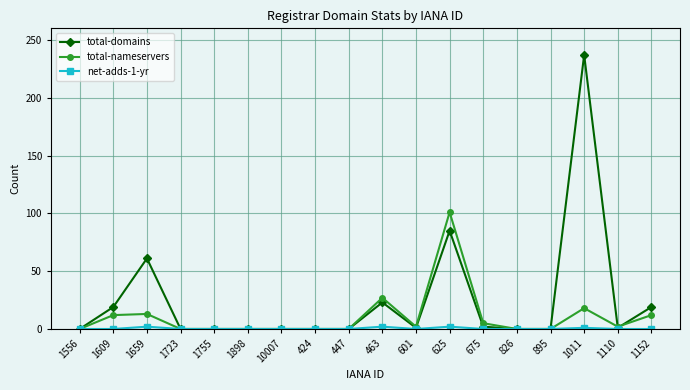

How many lines are shown in the chart?

3